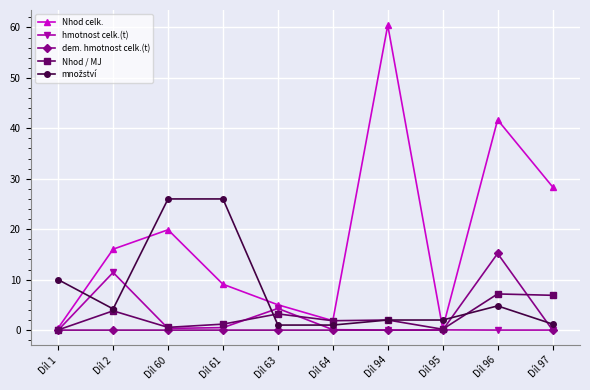

What is the total value across all series at Díl 64?

4.8